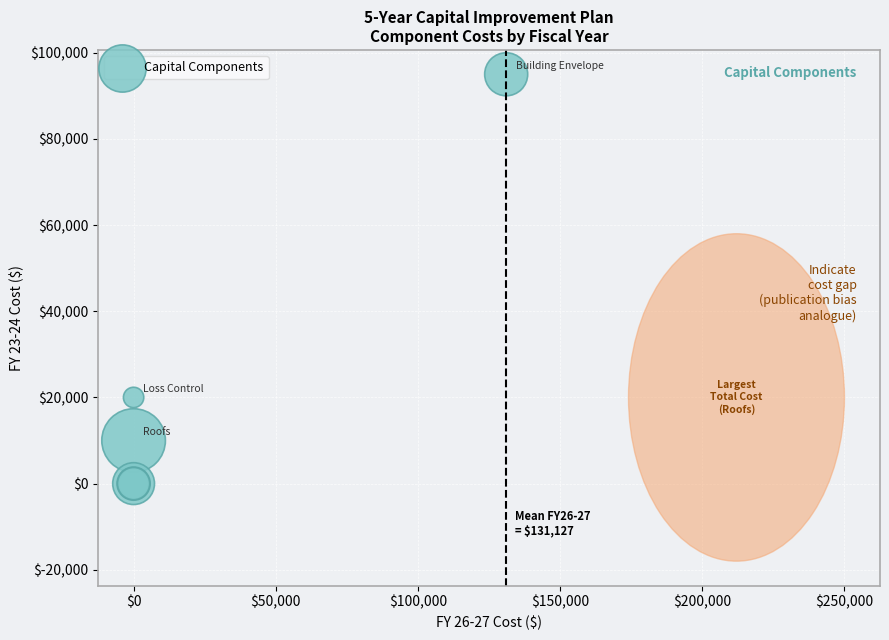

What Y value in the scatter plot is closest to 47500?

20000